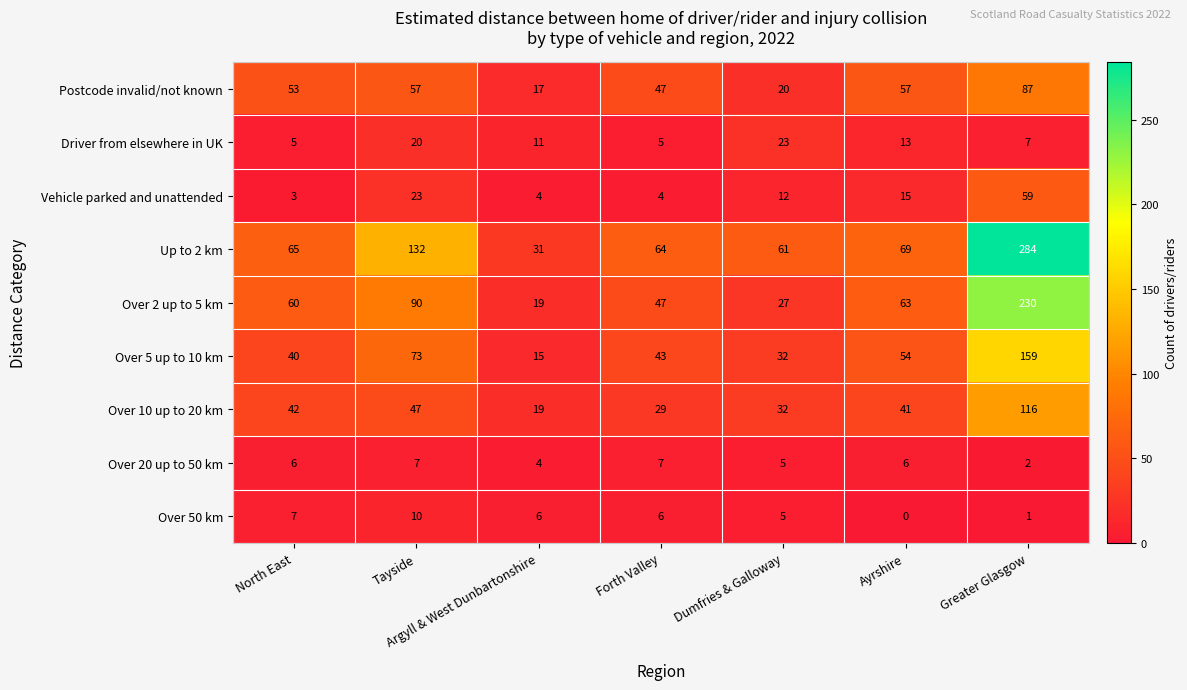

What is the minimum value for Over 2 up to 5 km?

19